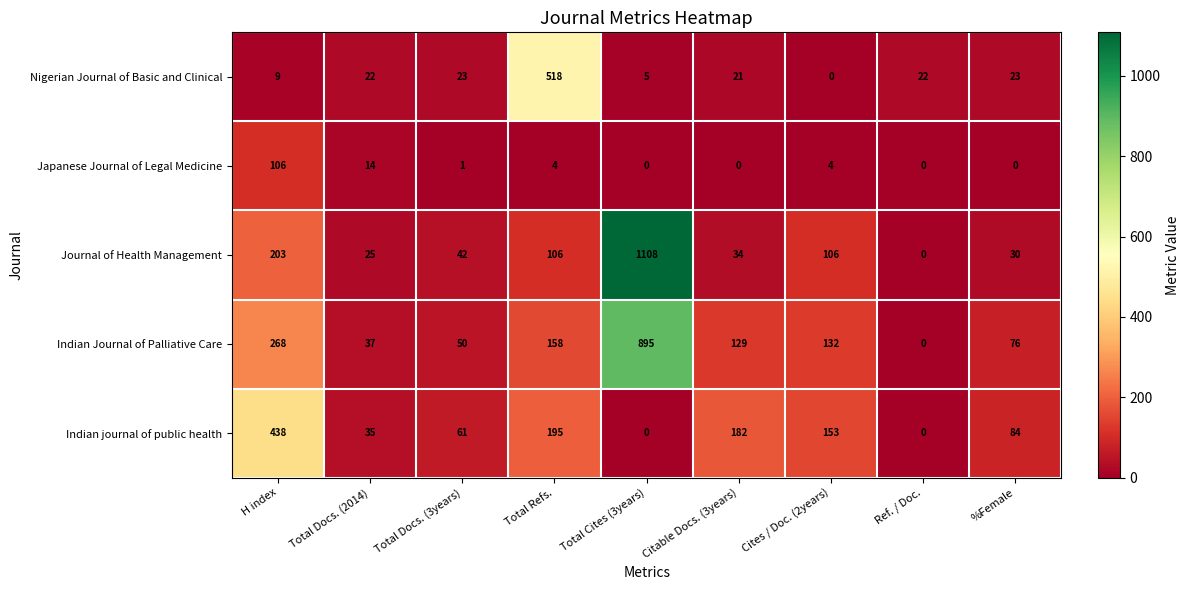

What is the spread (max minus min) of values at Total Cites (3years)?

1108